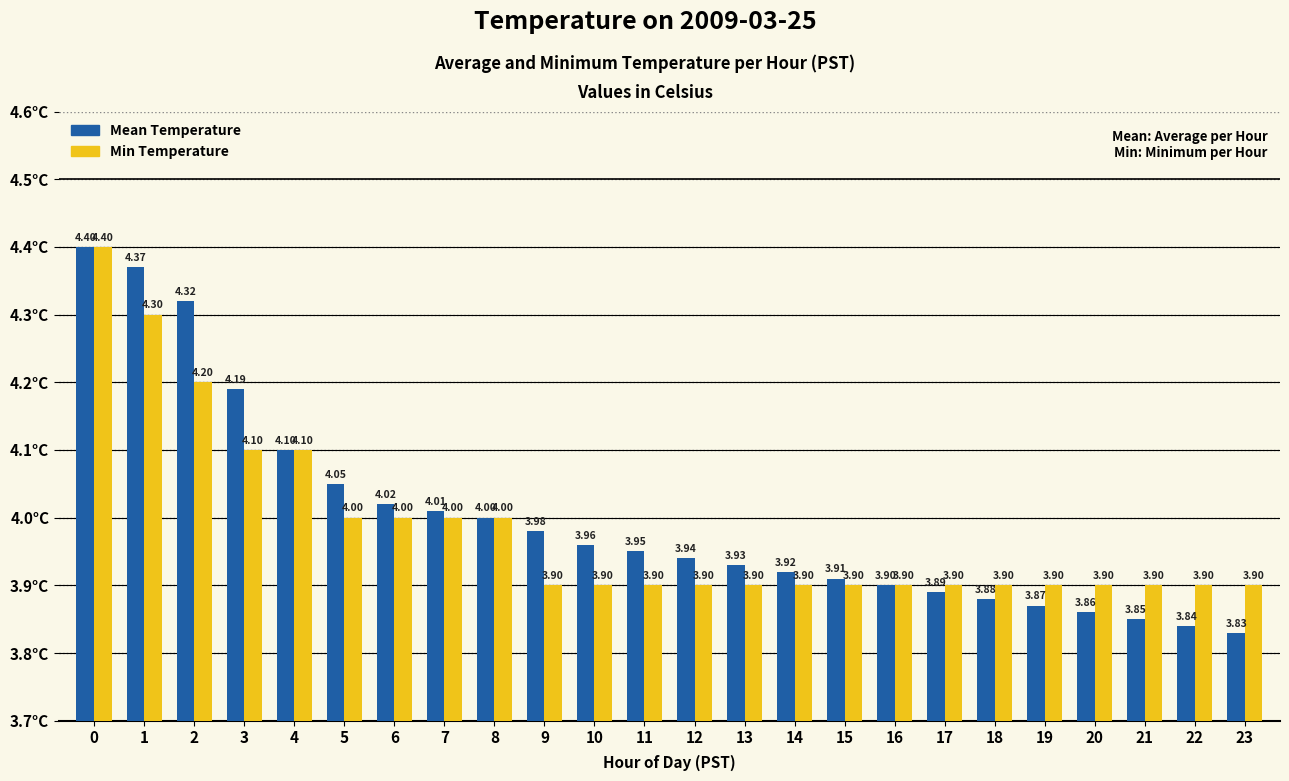

What is the difference between the maximum and minimum values in the Mean Temperature series?

0.6